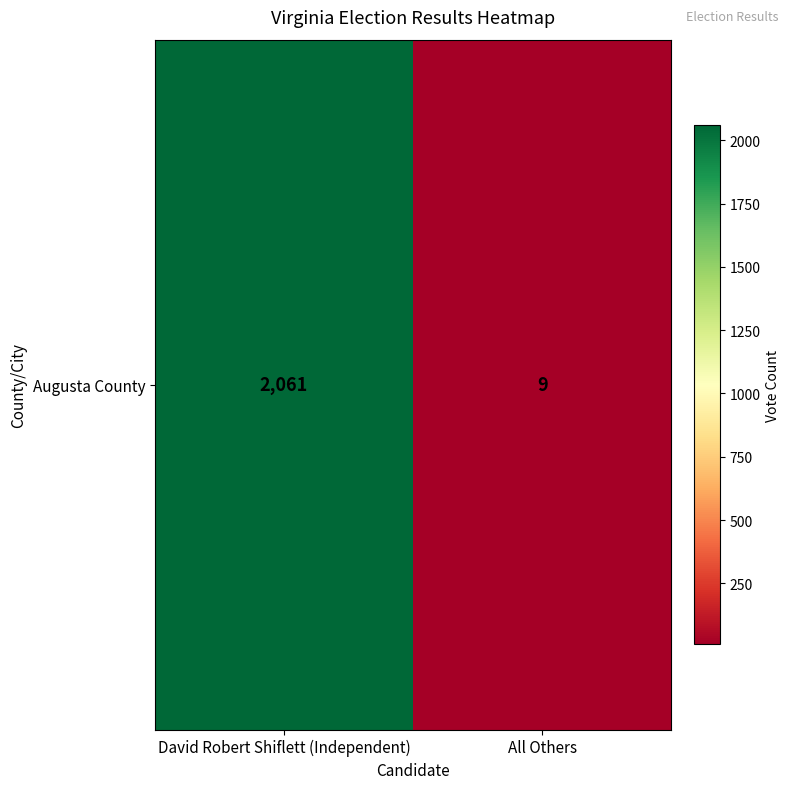

Is it true that the value at All Others is 12?

False